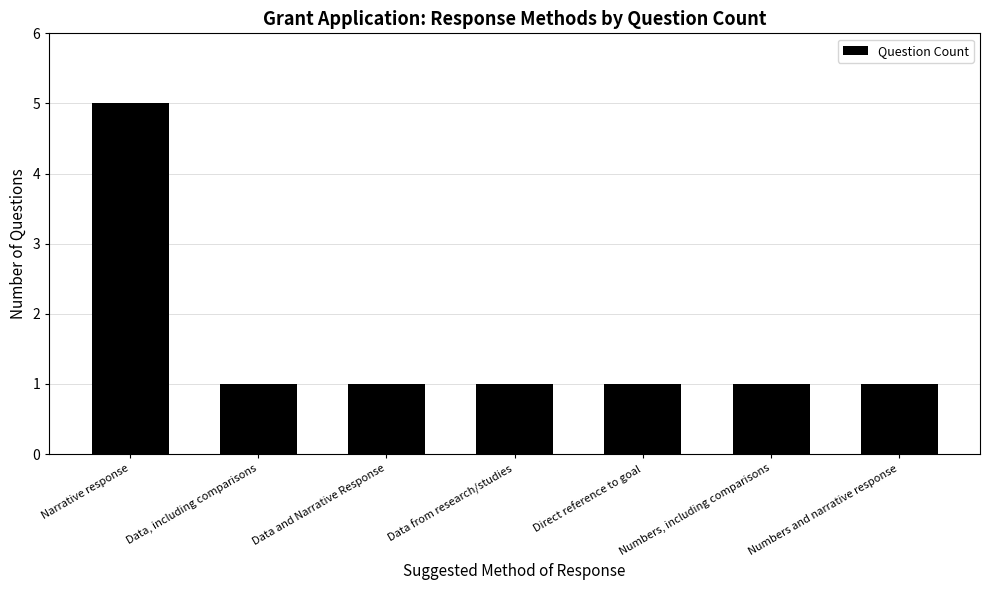

What is the minimum value shown in the chart?

1